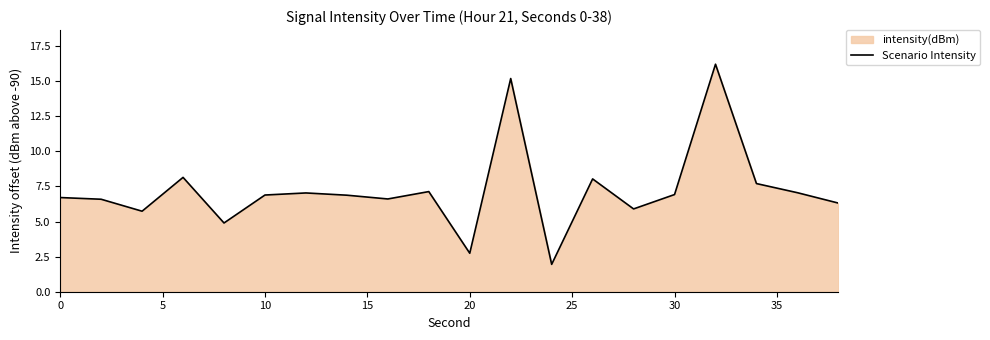

Is it true that the value at 10 is 6.9?

True